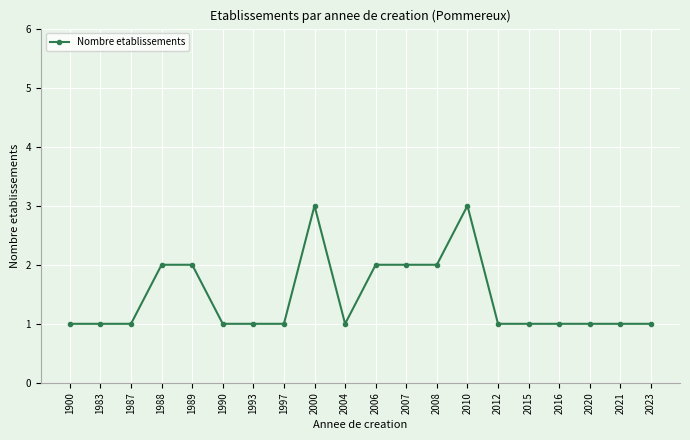

What is the maximum value shown in the chart?

3